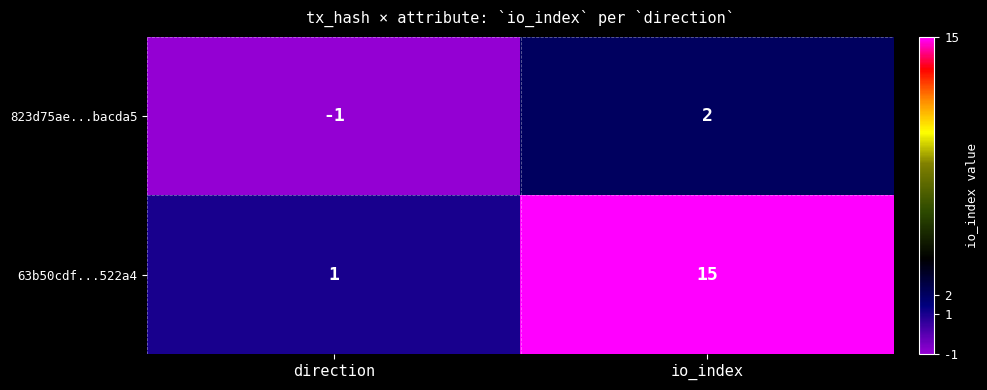

At which category does the chart reach its minimum across all series?

direction